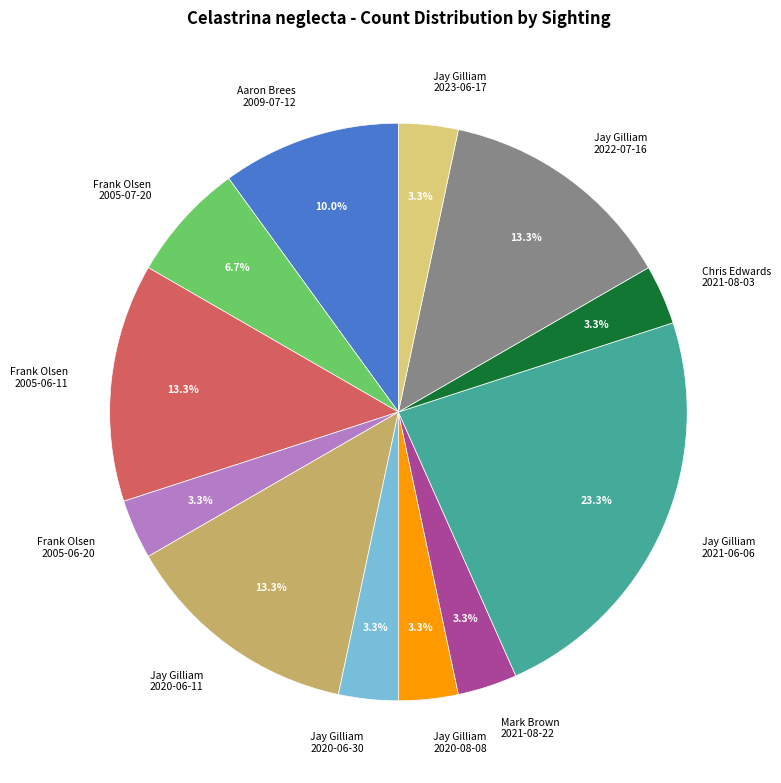

Which slice is the largest?

Jay Gilliam 2021-06-06